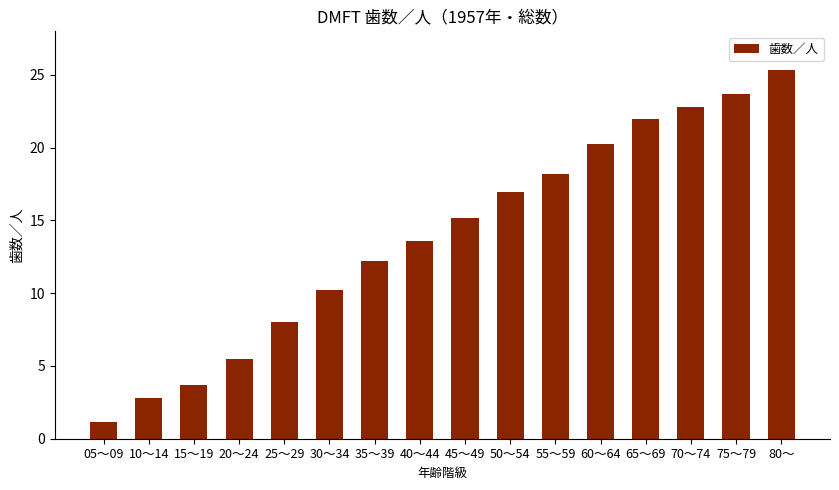

What is the difference between the values at 75～79 and 65～69?

1.7